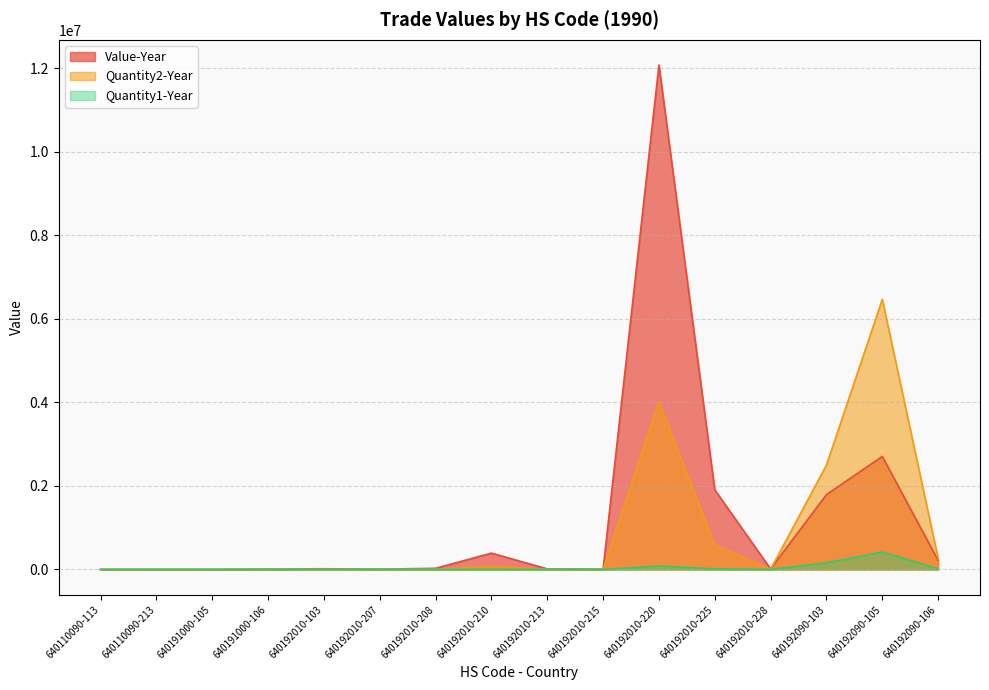

Which category has the lowest value in the Quantity2-Year series?

640110090-113